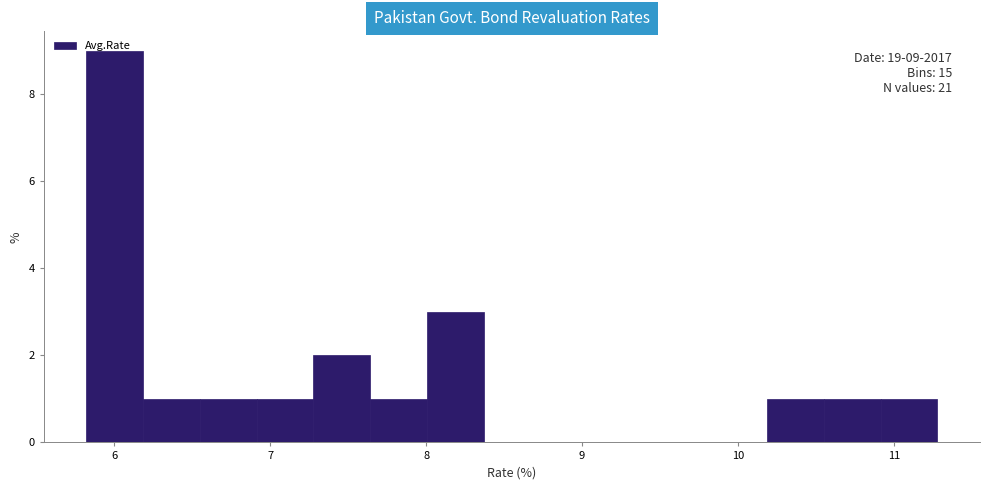

Around what value on the x-axis is the tallest bar? Give the approximate position of its centre, as read against the axis.

6.0